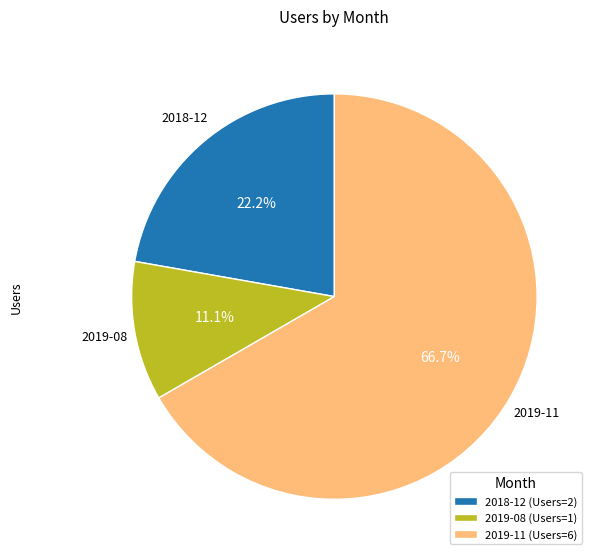

Which slice represents more than half of the pie?

2019-11 (Users=6)